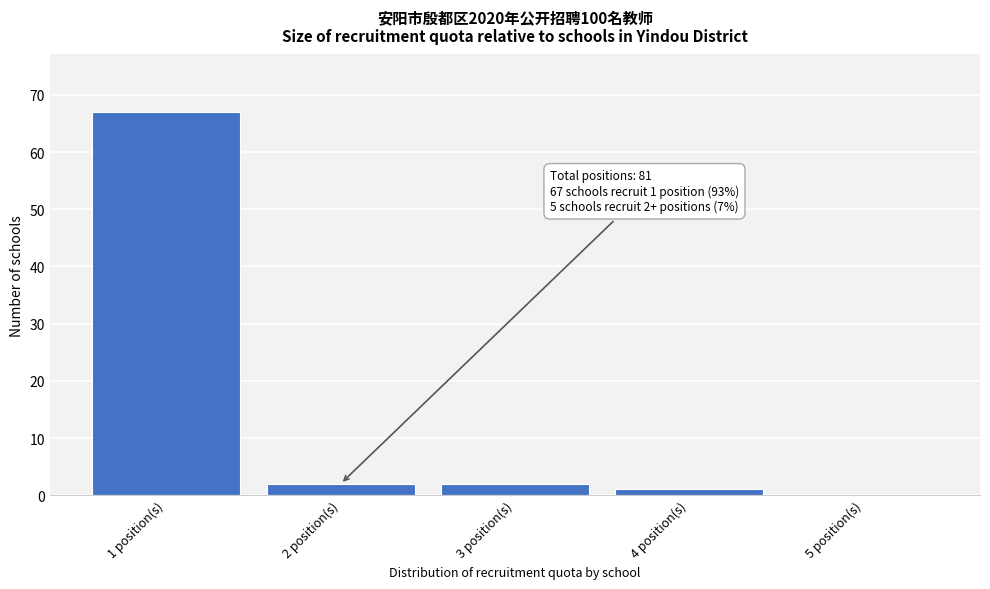

Over which range of the x-axis is the bar tallest?

0.5 to 1.5